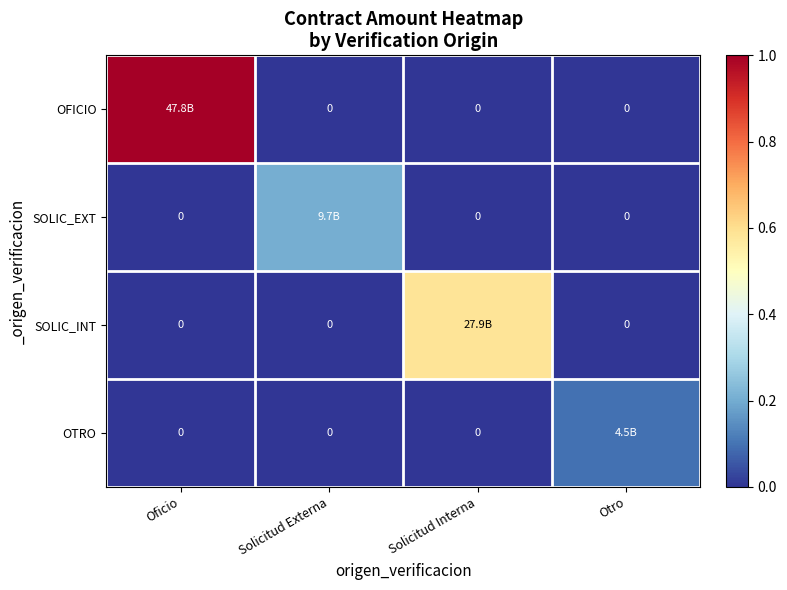

At which category is the sum across all series the highest?

Oficio